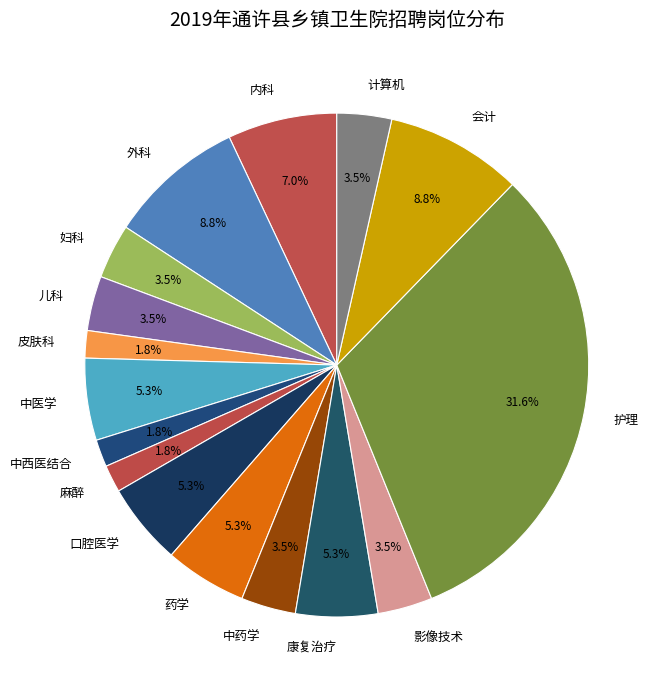

Is 儿科 the majority of the pie?

No